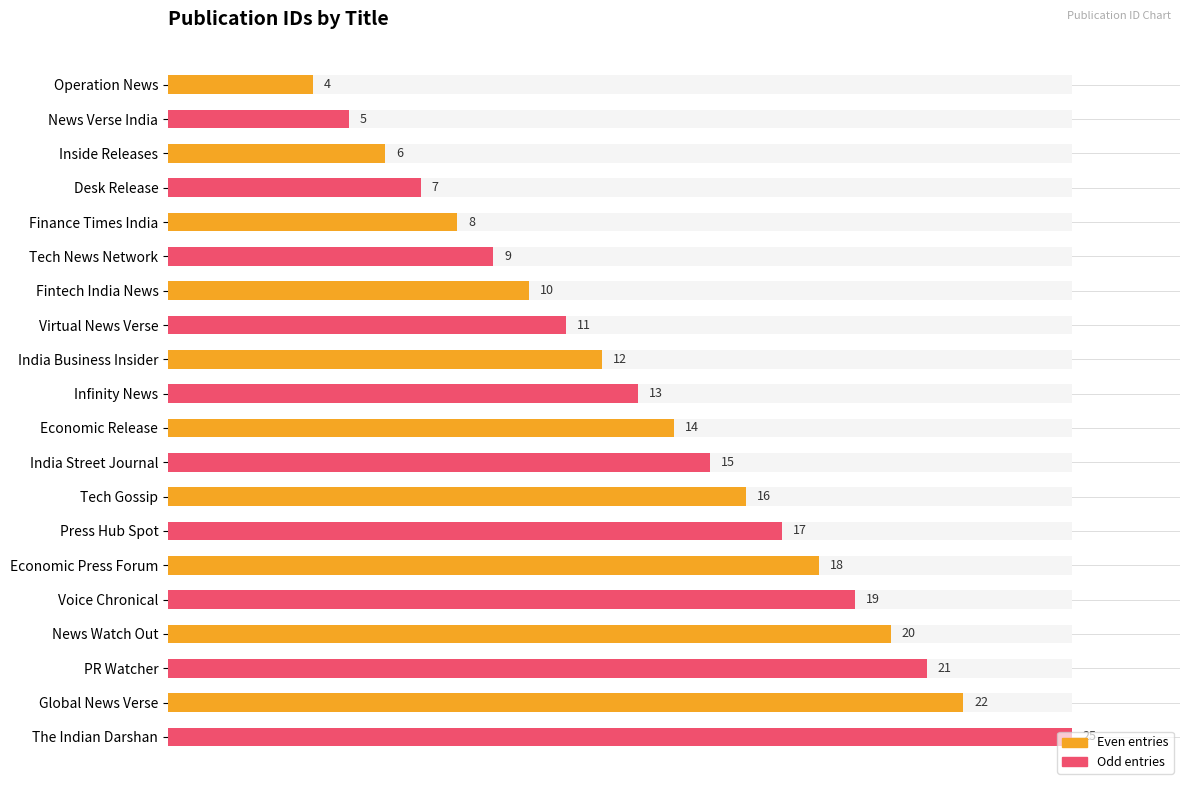

Reading left to right, transcribe all the data shown in this chart.

4	5	6	7	8	9	10	11	12	13	14	15	16	17	18	19	20	21	22	25